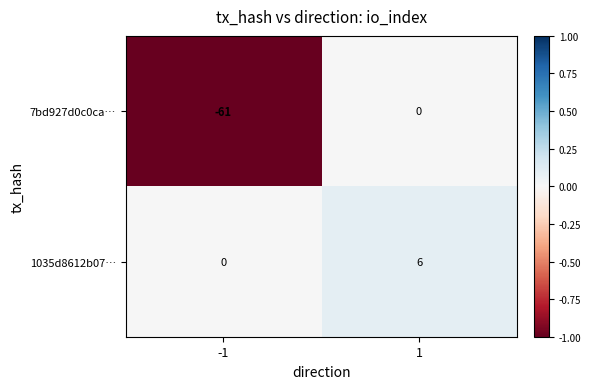

Rank the series by their maximum value, from highest to lowest.

1035d8612b07…, 7bd927d0c0ca…